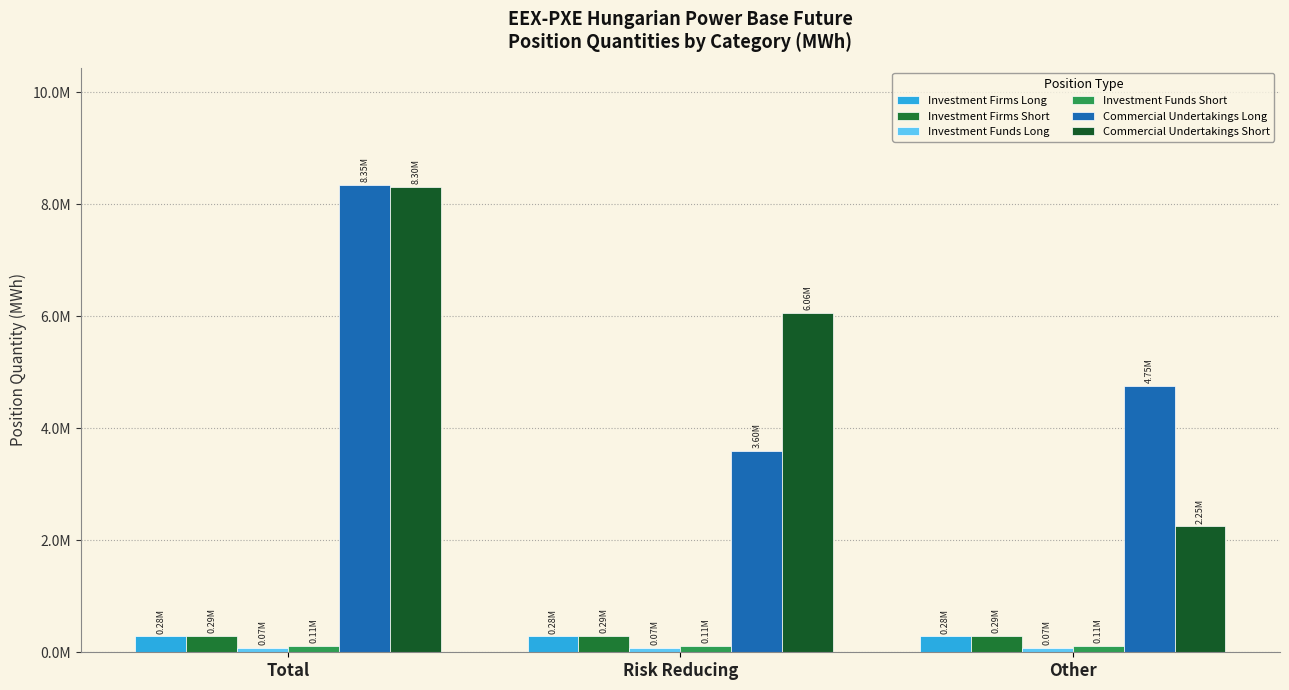

Is it true that Commercial Undertakings Short equals 13149702 at Total?

False